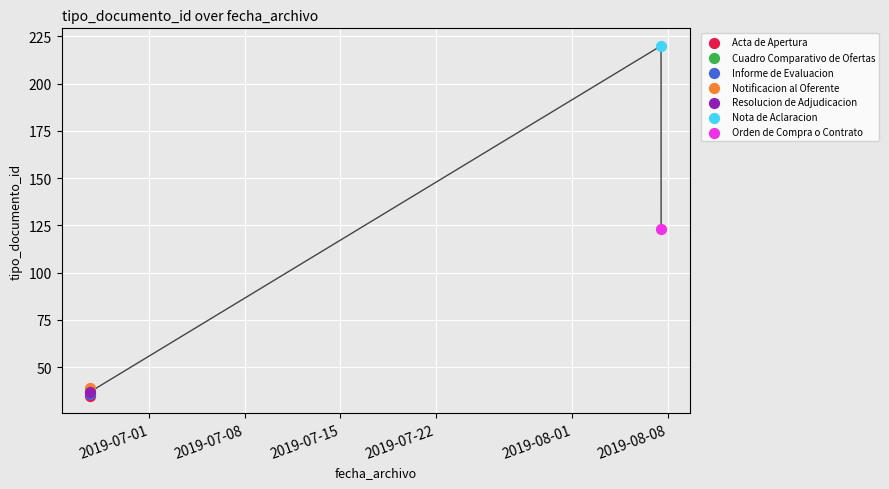

What are all the series names shown in the legend?

Acta de Apertura, Cuadro Comparativo de Ofertas, Informe de Evaluacion, Notificacion al Oferente, Resolucion de Adjudicacion, Nota de Aclaracion, Orden de Compra o Contrato